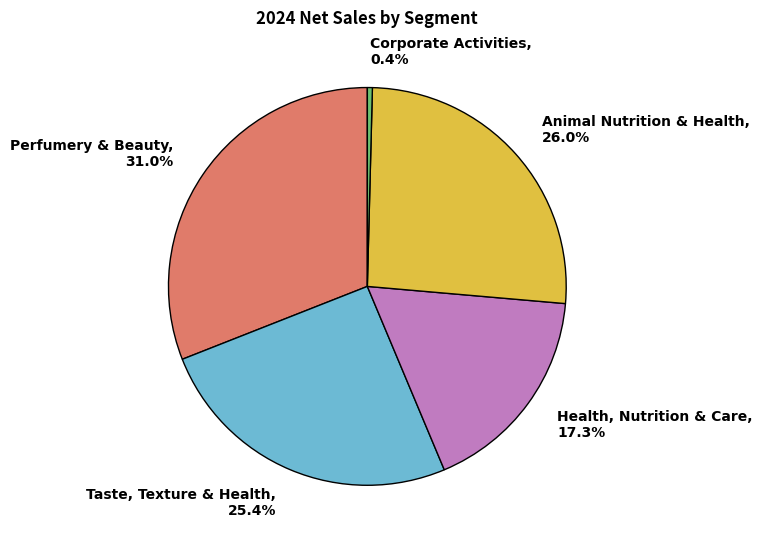

To the nearest percent, what is the combined percentage of Animal Nutrition & Health and Health, Nutrition & Care?

43%